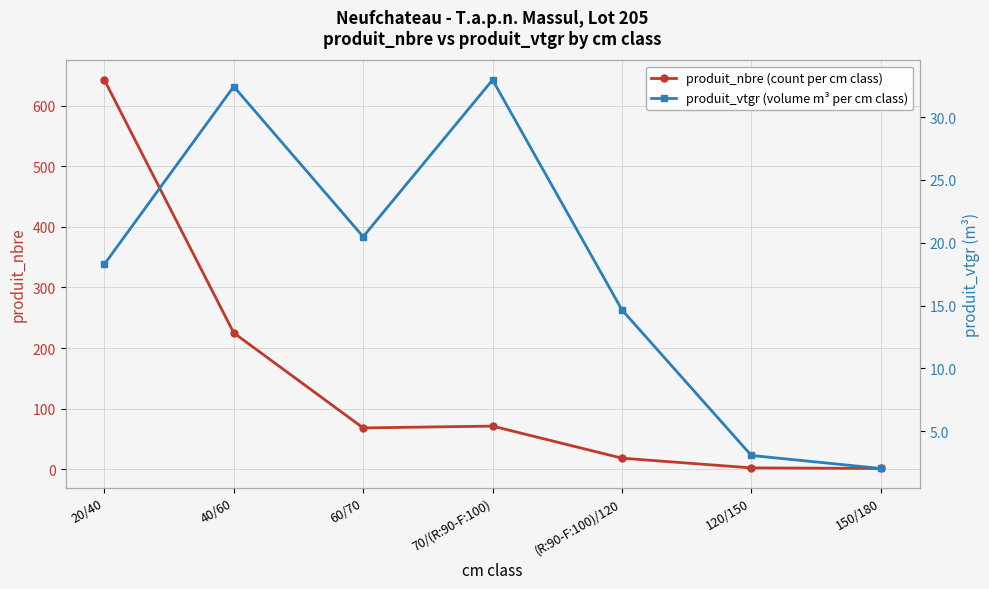

Is this an area chart (filled region under the line)?

No